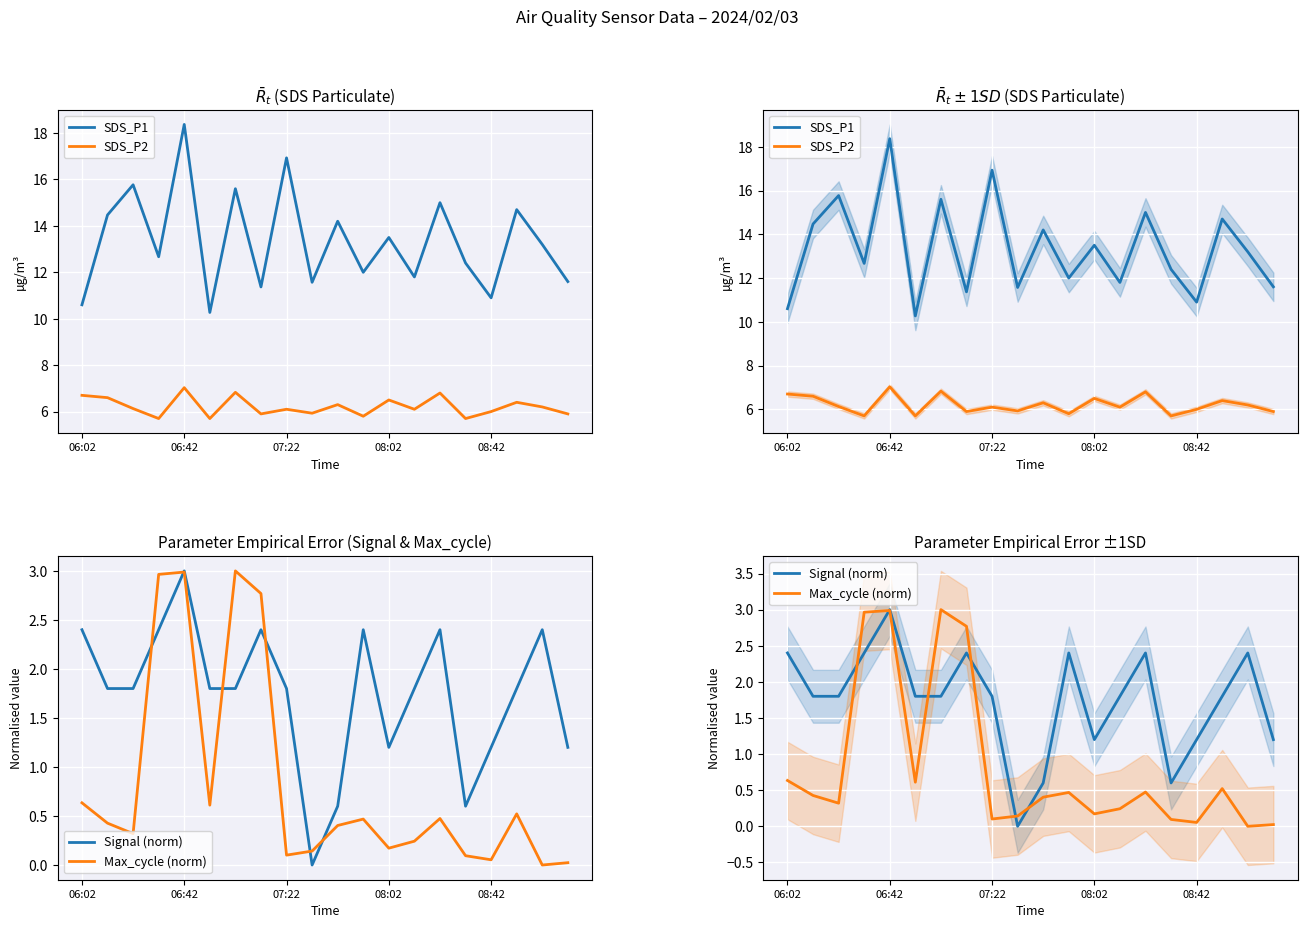

Rank the series at 19 from lowest to highest value.

Max_cycle (norm), Signal (norm), SDS_P2, SDS_P1